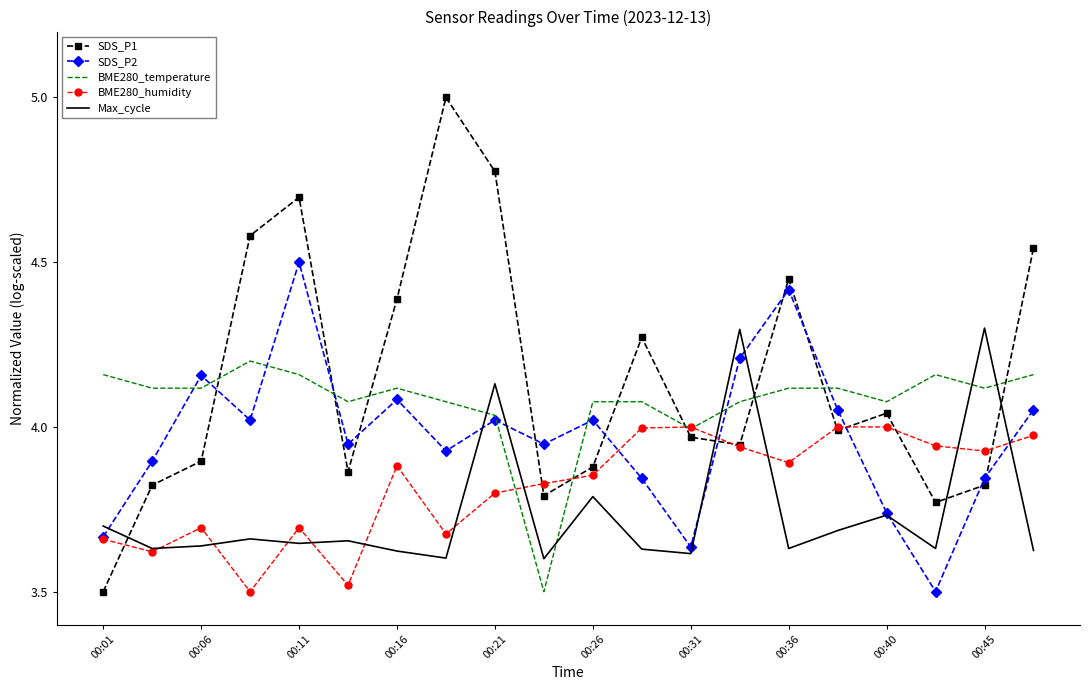

After their last crossing, which series has the higher values: Max_cycle or BME280_temperature?

BME280_temperature